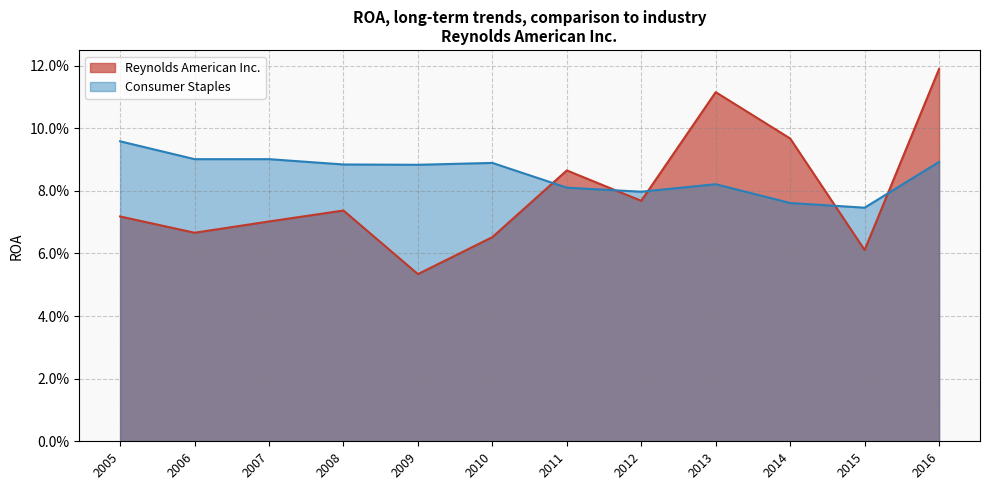

How many Reynolds American Inc. values are between 0 and 1?

12